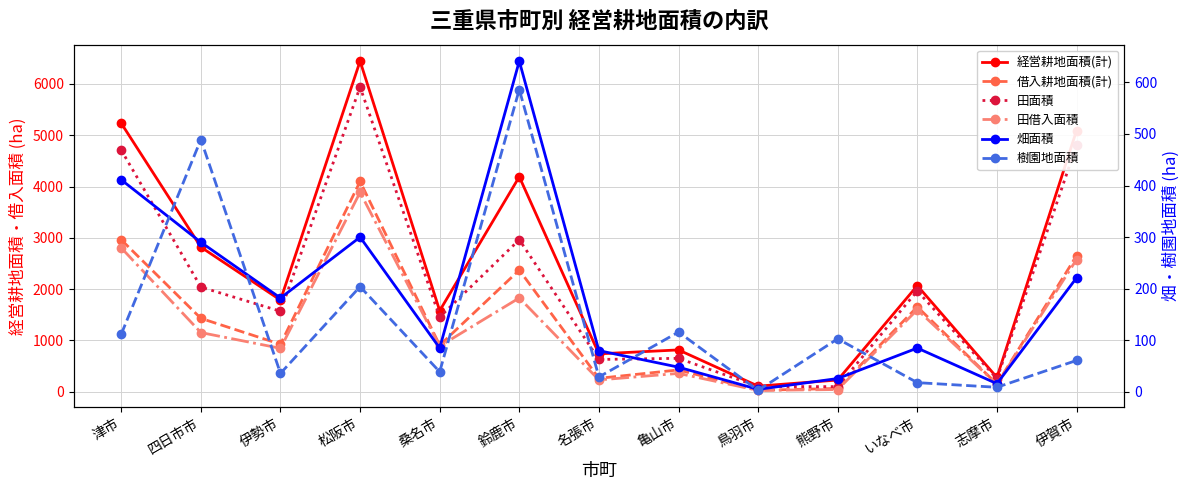

What is the difference between the maximum and minimum values in the 田面積 series?

5841